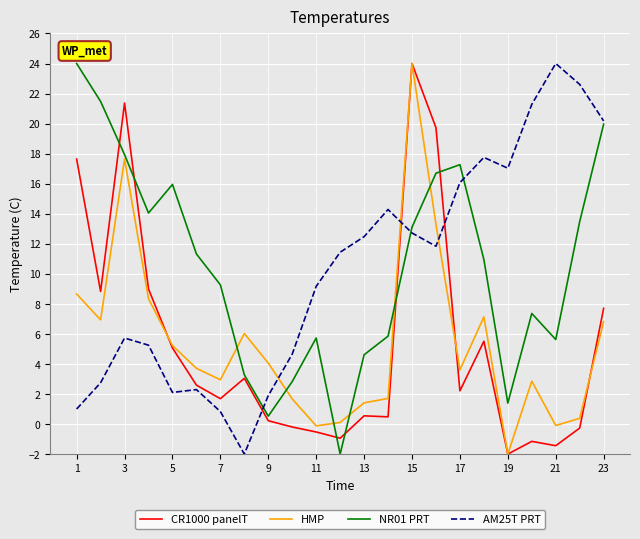

What is the greatest value displayed?

24.0